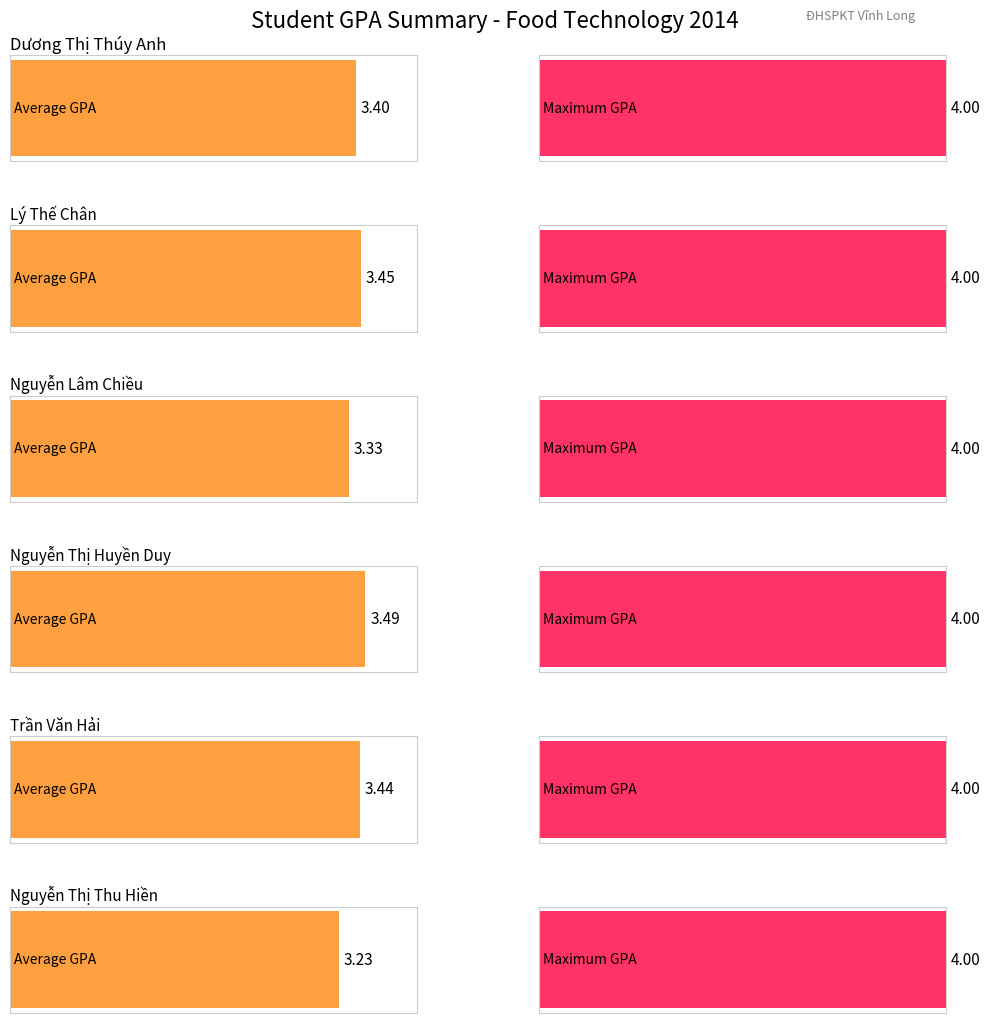

The value of Khá at Nguyễn Lâm Chiều is 2. True or false?

False